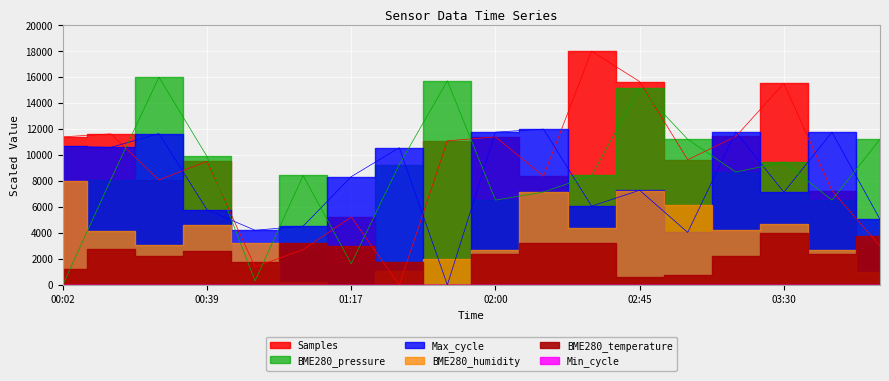

How many intersections are there between Max_cycle and BME280_pressure?

11